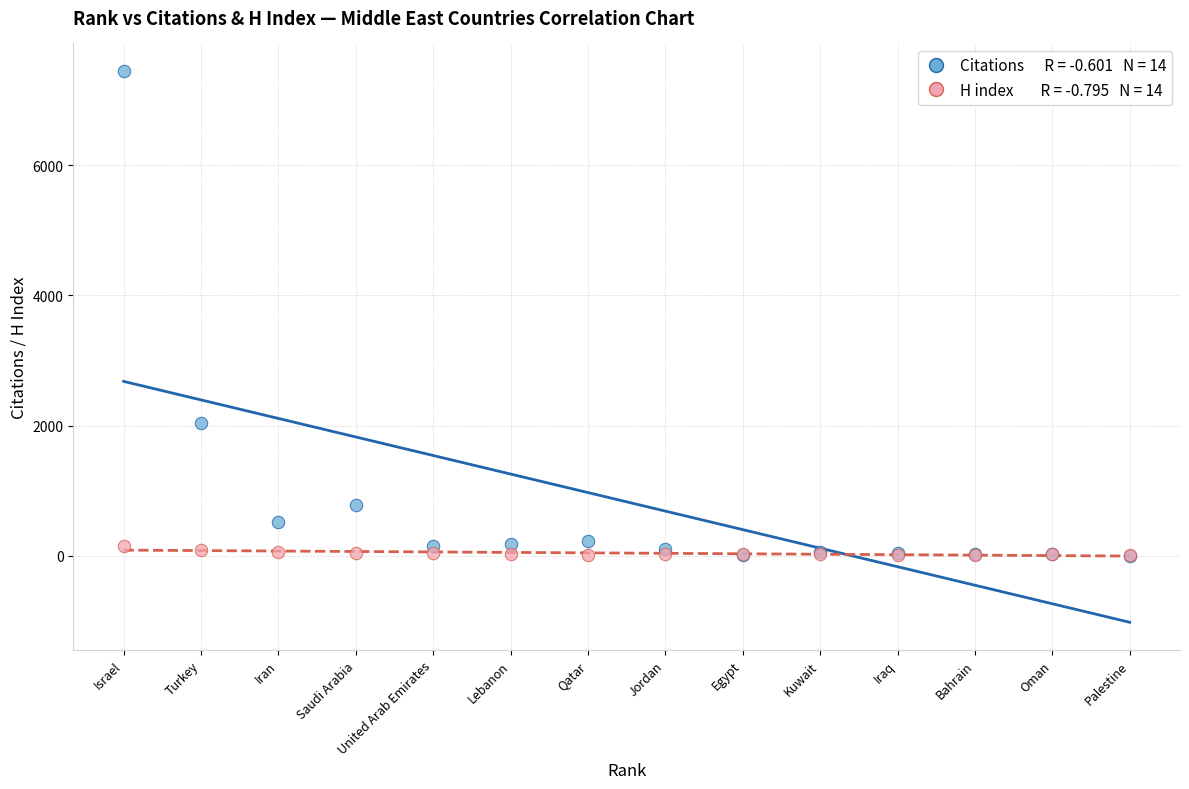

Across all series, what Y value is closest to 3726?

2045